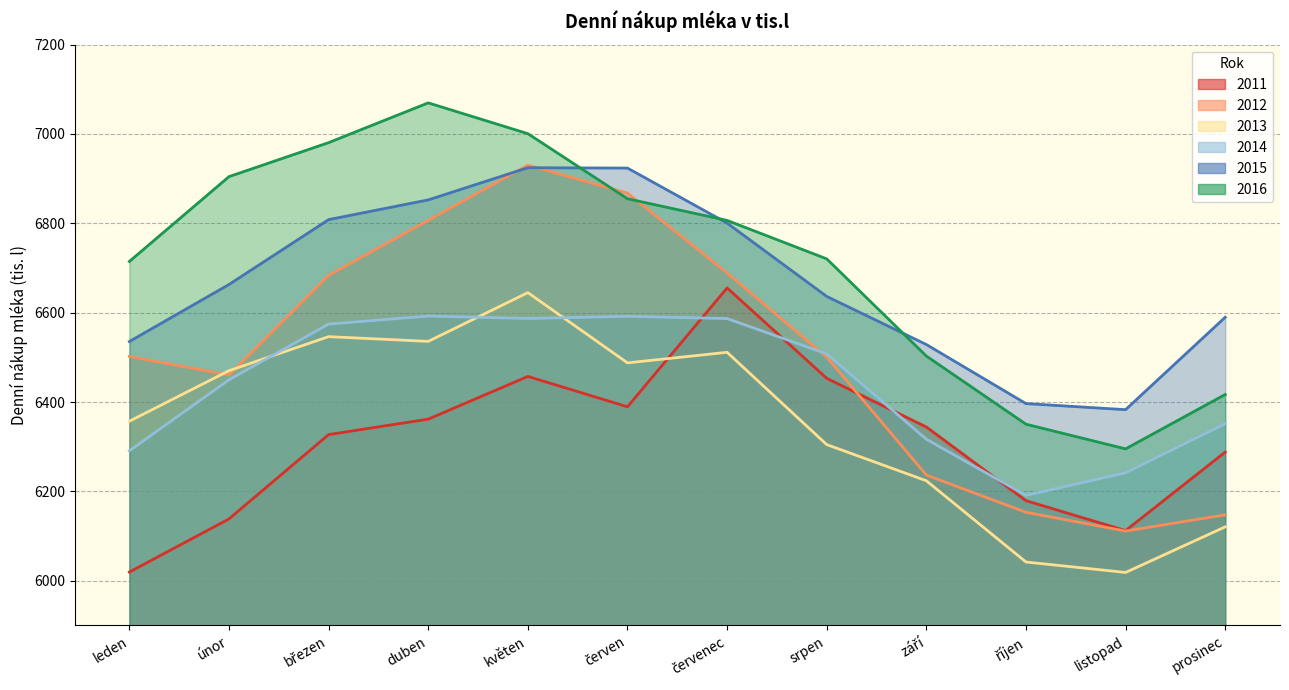

How many interior local peaks does the 2011 series have?

2